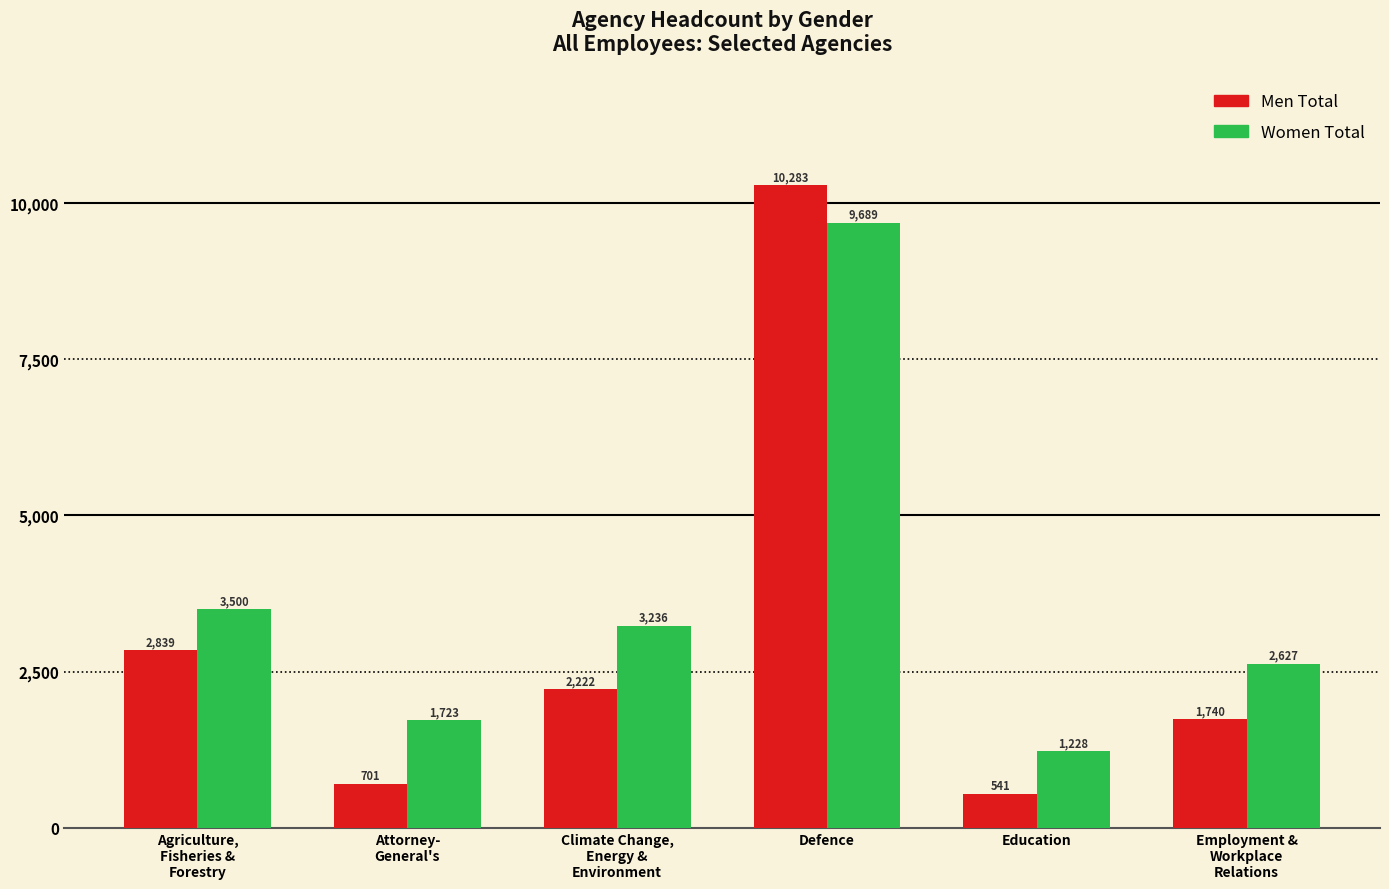

At Attorney-
General's, list the series in order from smallest to largest.

Men Total, Women Total